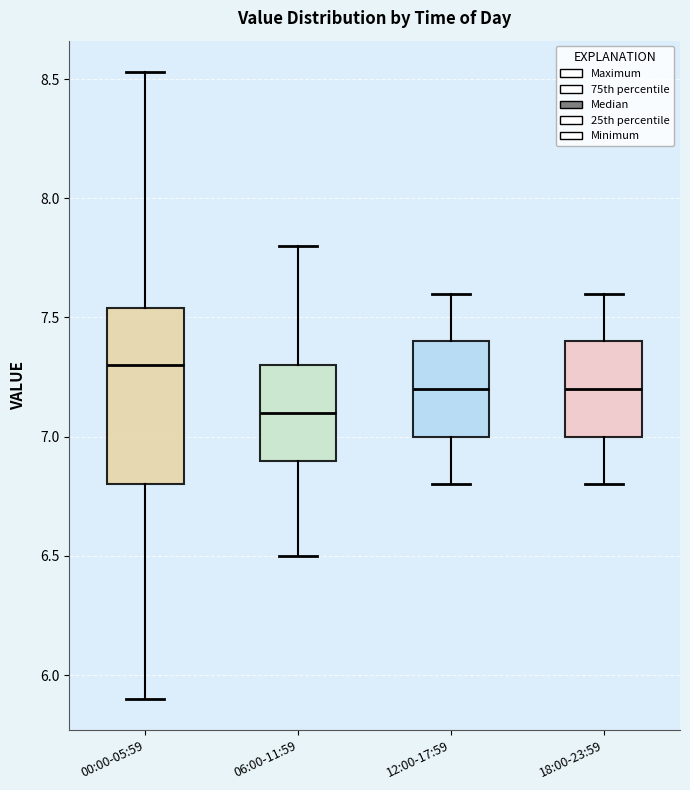

Which box is the tallest, from its lower edge to its upper edge?

00:00-05:59